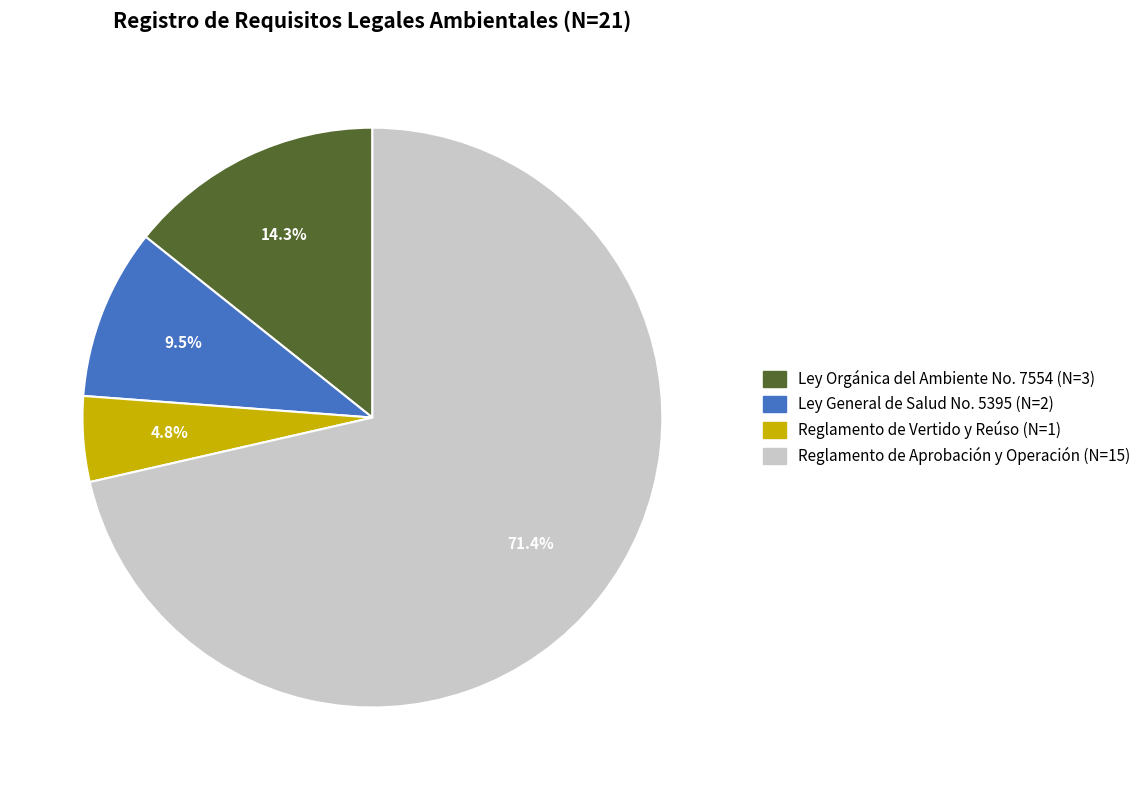

Does any single category account for the majority?

Yes